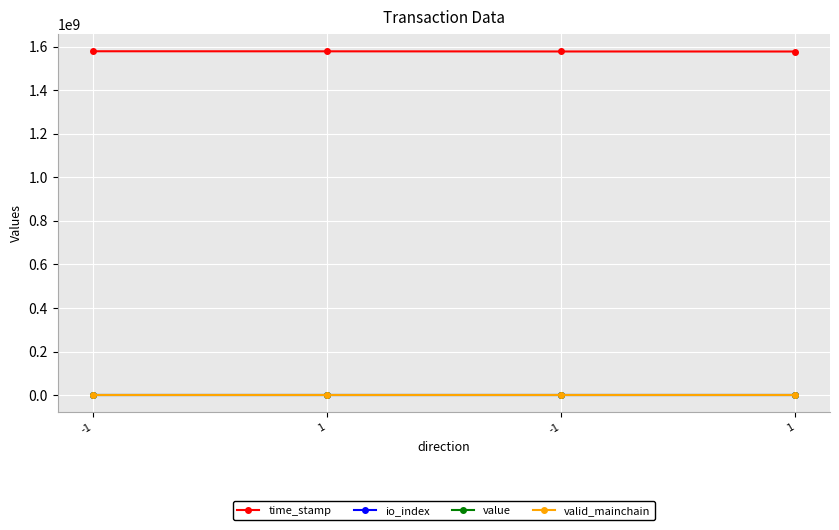

Is the value of valid_mainchain at -1 greater than the value of time_stamp at 1?

No